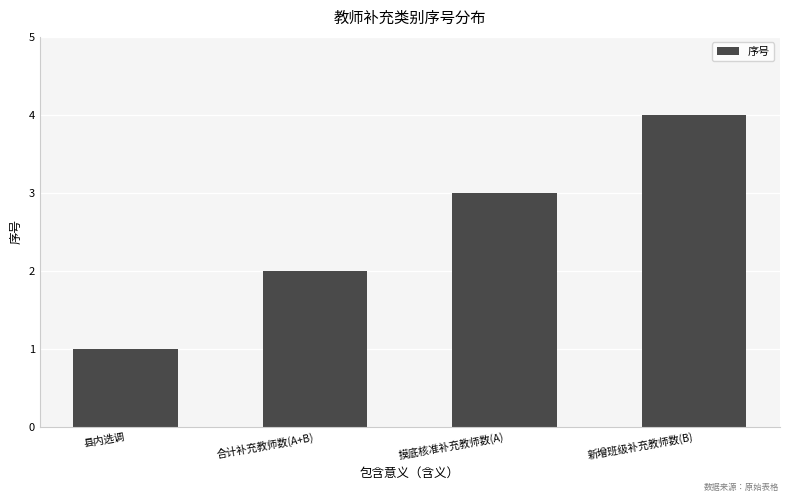

Read the value at 新增班级补充教师数(B).

4